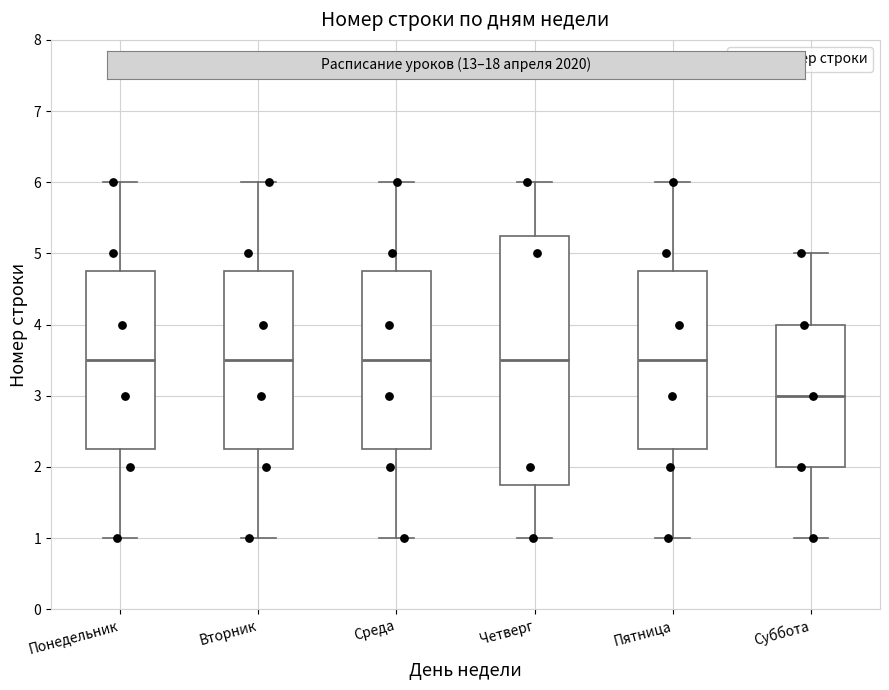

Reading left to right, transcribe this box plot: for each box, give where its median line is, the range the box spans, and where its two whiskers end, as read against the y-axis. The values are not printed on the chart, so give them approximately, as read against the axis.

Понедельник: median 3.5, box 2.3 to 4.8, whiskers 1.0 to 6.0
Вторник: median 3.5, box 2.3 to 4.8, whiskers 1.0 to 6.0
Среда: median 3.5, box 2.3 to 4.8, whiskers 1.0 to 6.0
Четверг: median 3.5, box 1.8 to 5.3, whiskers 1.0 to 6.0
Пятница: median 3.5, box 2.3 to 4.8, whiskers 1.0 to 6.0
Суббота: median 3.0, box 2.0 to 4.0, whiskers 1.0 to 5.0